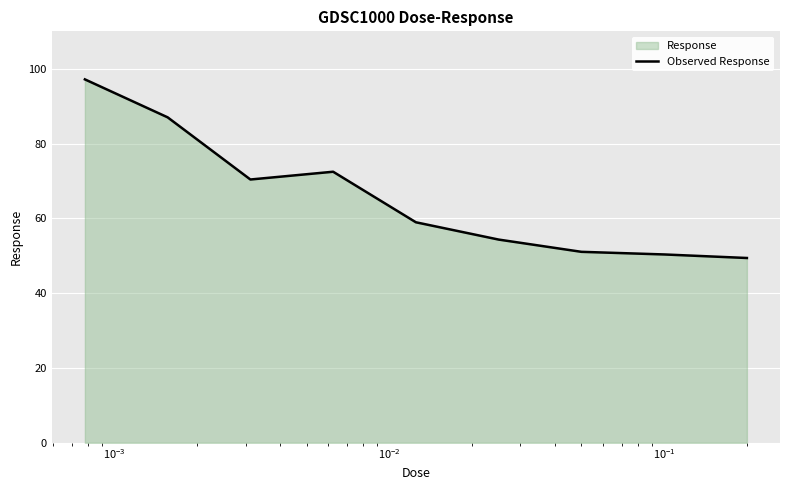

What is the difference between the maximum and minimum values?

47.8